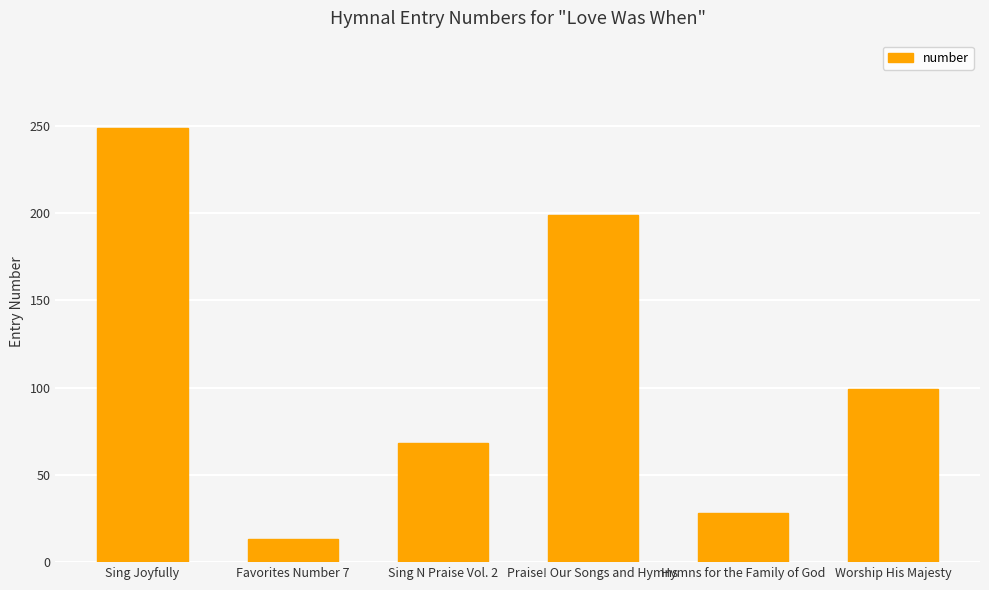

Approximately how many times larger is the value at Hymns for the Family of God compared to Praise! Our Songs and Hymns?

0.1